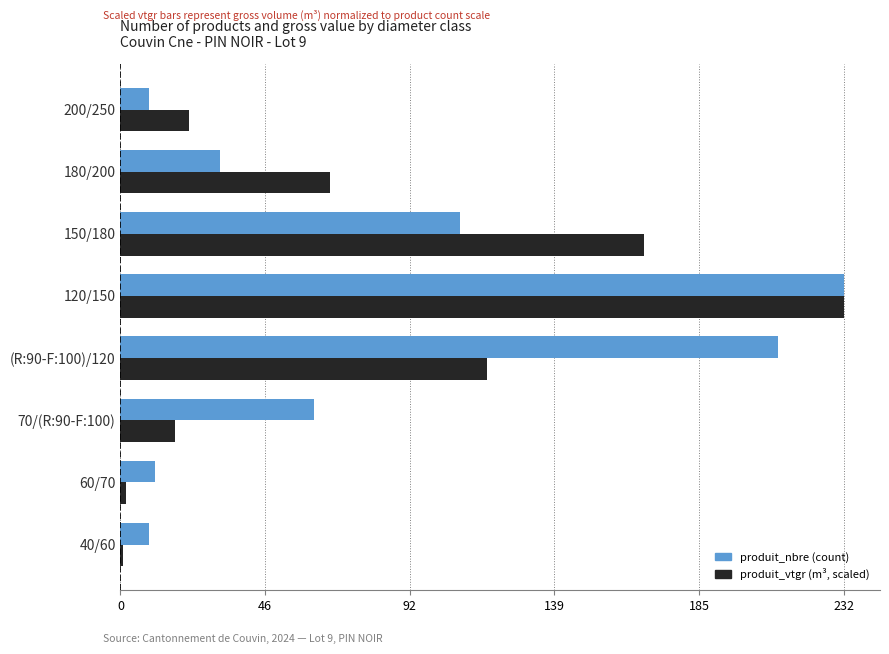

What is the total value across all series at 180/200?

99.2